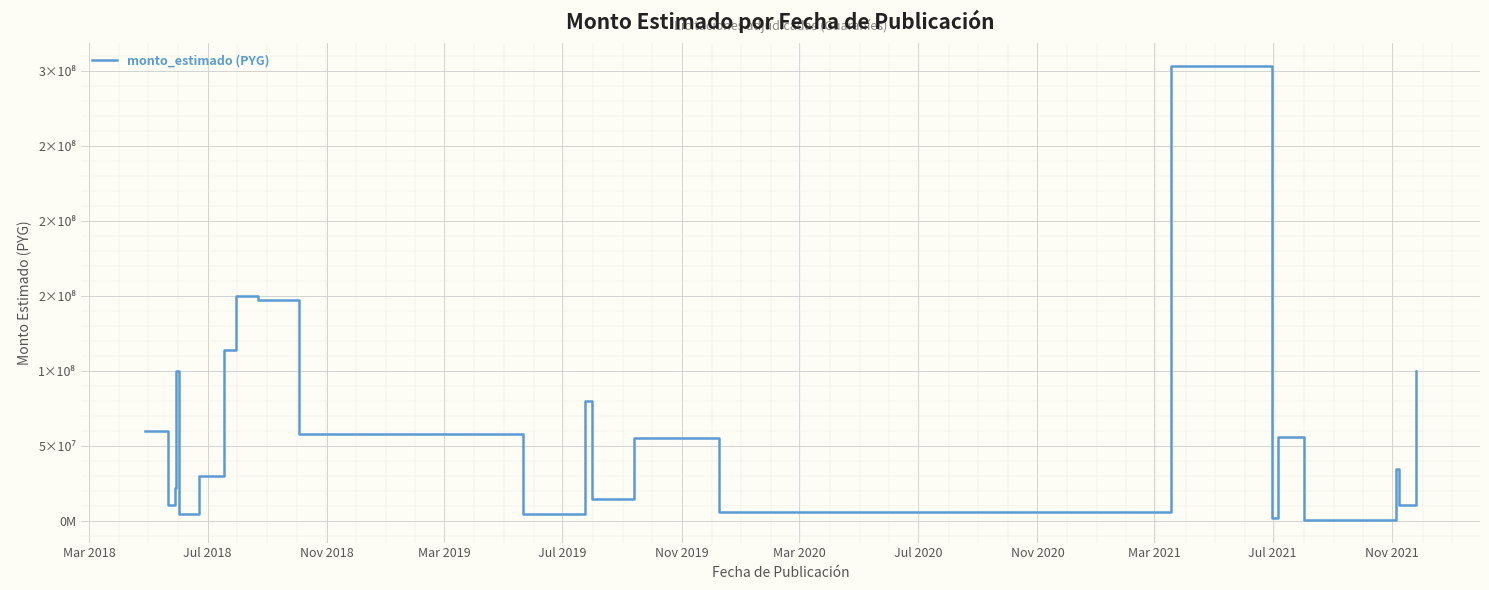

Reading right to left, list all the values displayed in this chart.

99999900	10897550	34950084	950000	56290000	1931869	303450000	6419000	55286000	15000000	80000000	4596000	5000000	58395000	147648000	149999031	113999162	30000000	4980355	100000000	22000000	10550000	60500000